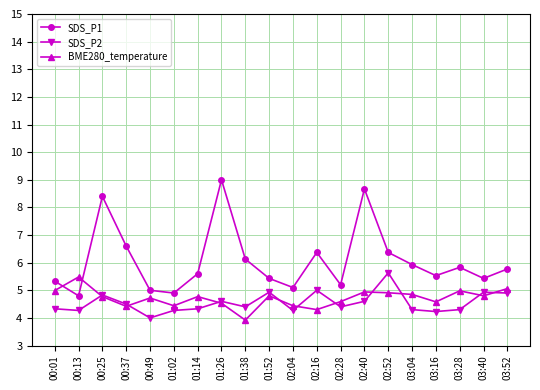

The SDS_P1 series shows 5.8 at 03:52. True or false?

True